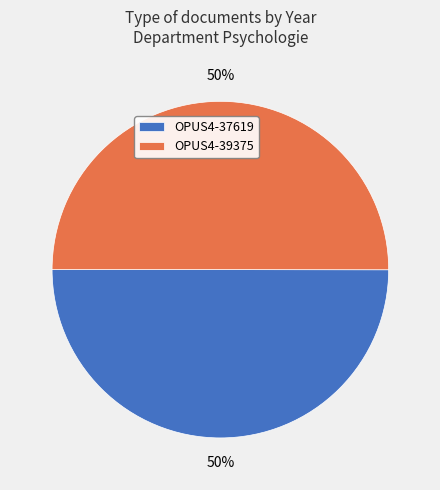

The OPUS4-39375 slice represents 56% of the pie. True or false?

False